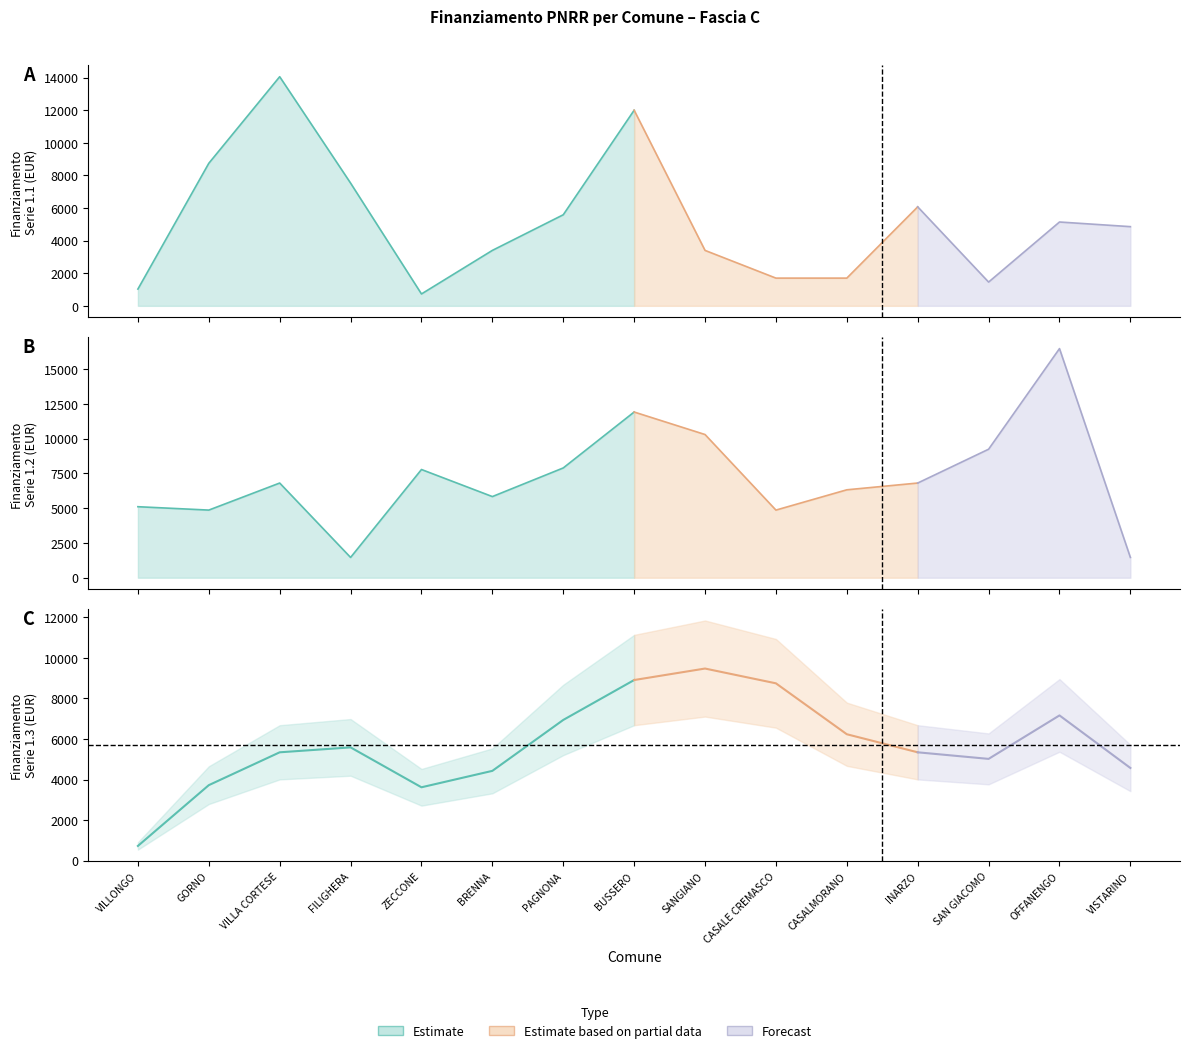

Between FILIGHERA and SAN GIACOMO, which series saw the biggest shift?

1.2